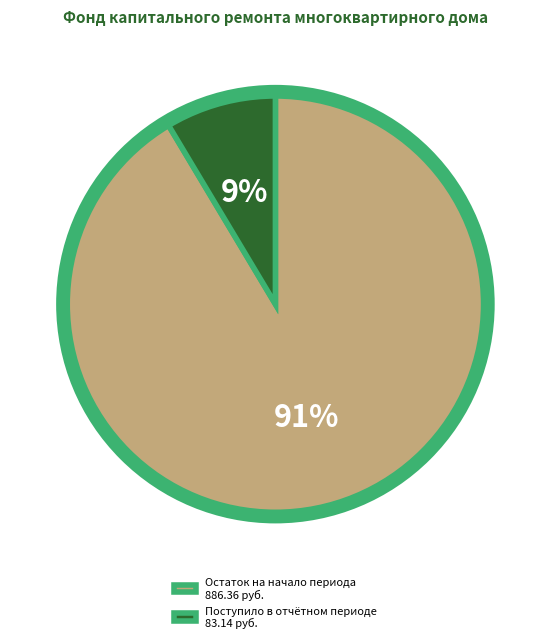

The Поступило в отчётном периоде 83.14 руб. slice represents 9% of the pie. True or false?

True